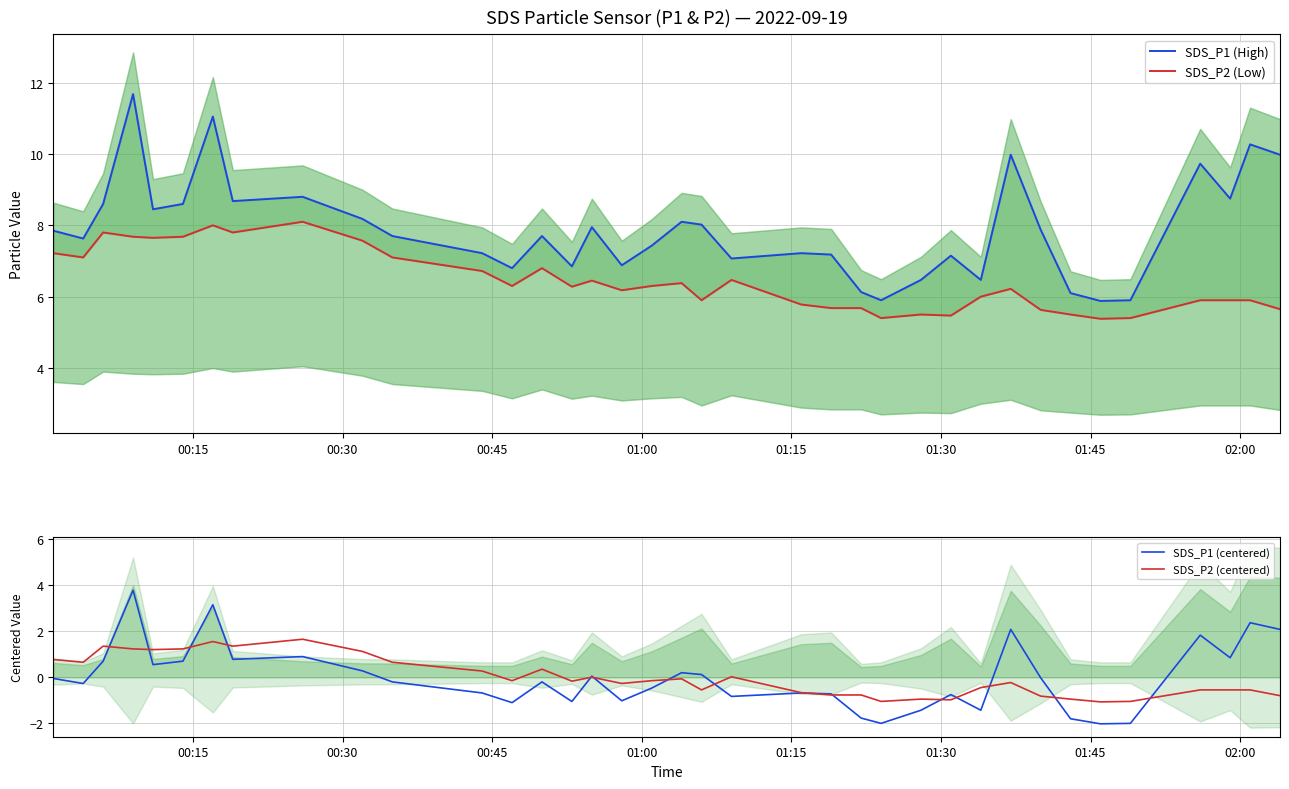

How many lines are shown in the chart?

4